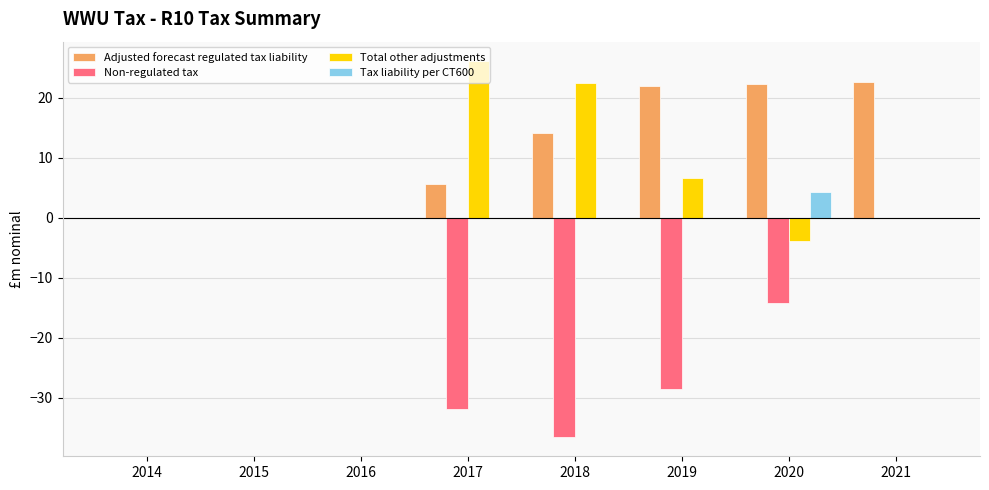

What are all the series names shown in the legend?

Adjusted forecast regulated tax liability, Non-regulated tax, Total other adjustments, Tax liability per CT600